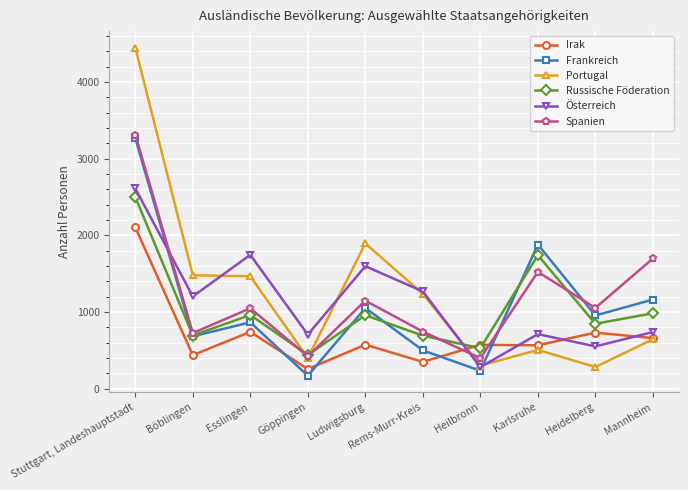

After their last crossing, which series has the higher values: Irak or Russische Föderation?

Russische Föderation